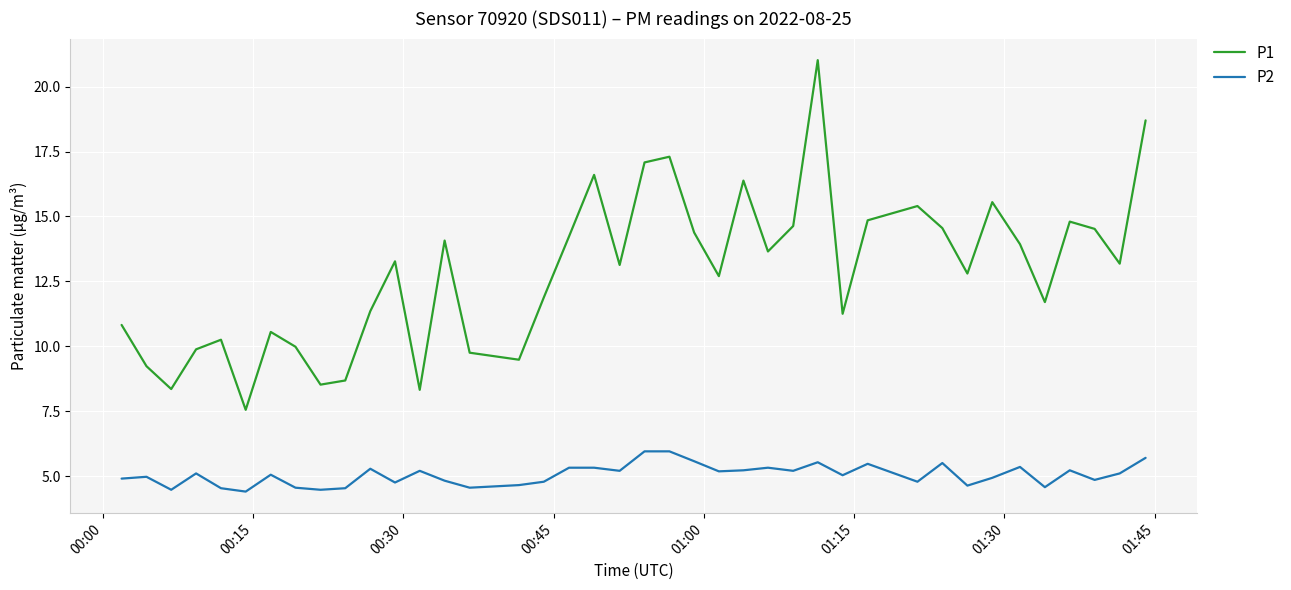

What is the smallest value displayed?

4.4